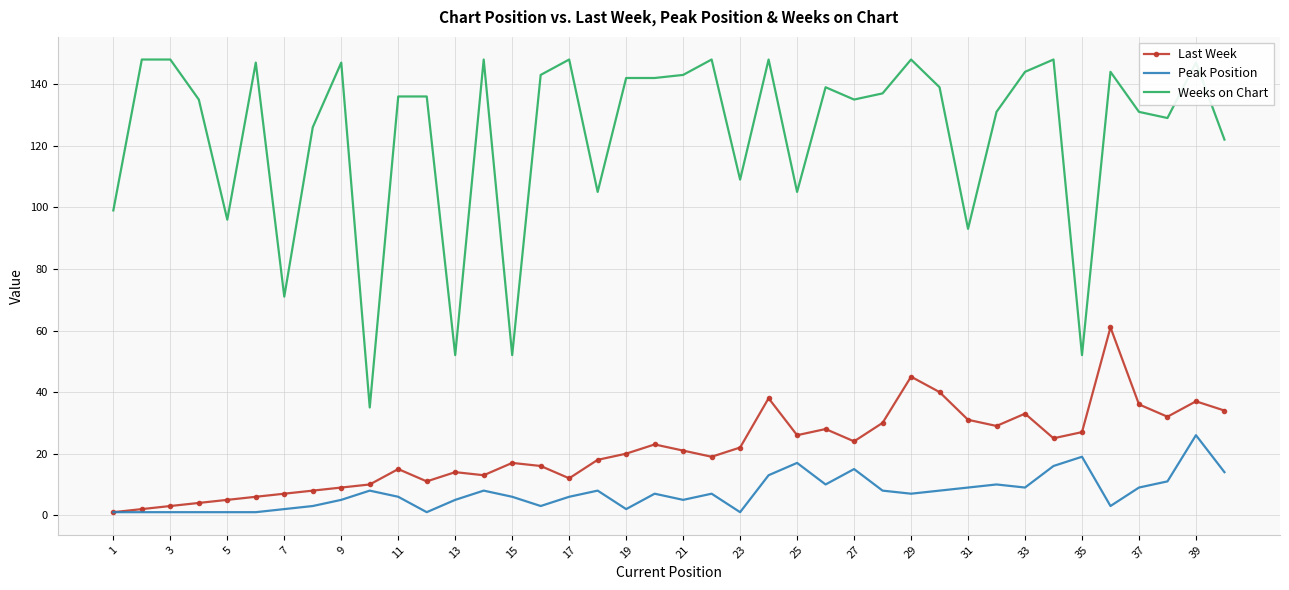

List the series in order of their peak value, highest first.

Weeks on Chart, Last Week, Peak Position